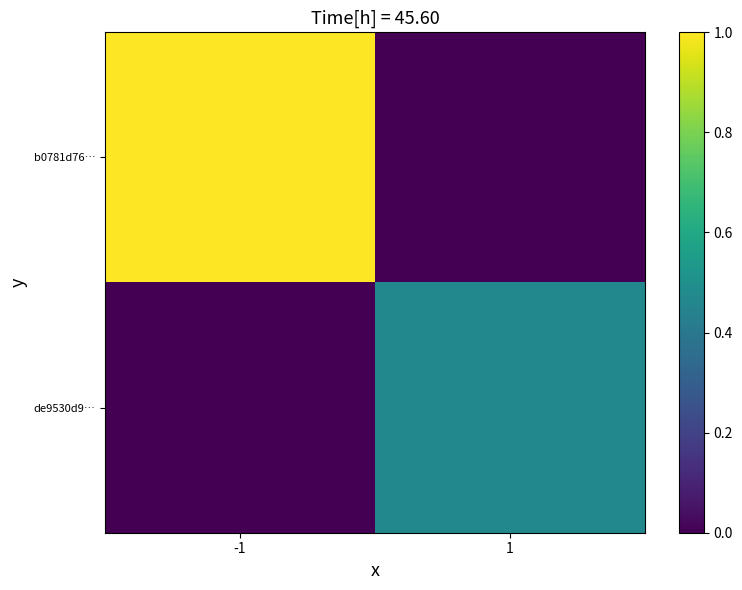

Rank the series by their maximum value, from lowest to highest.

de9530d9…, b0781d76…